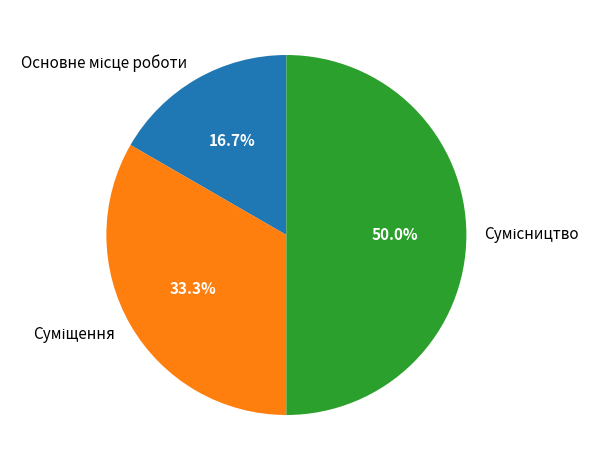

Combined, do Основне місце роботи and Сумісництво account for over 50%?

Yes